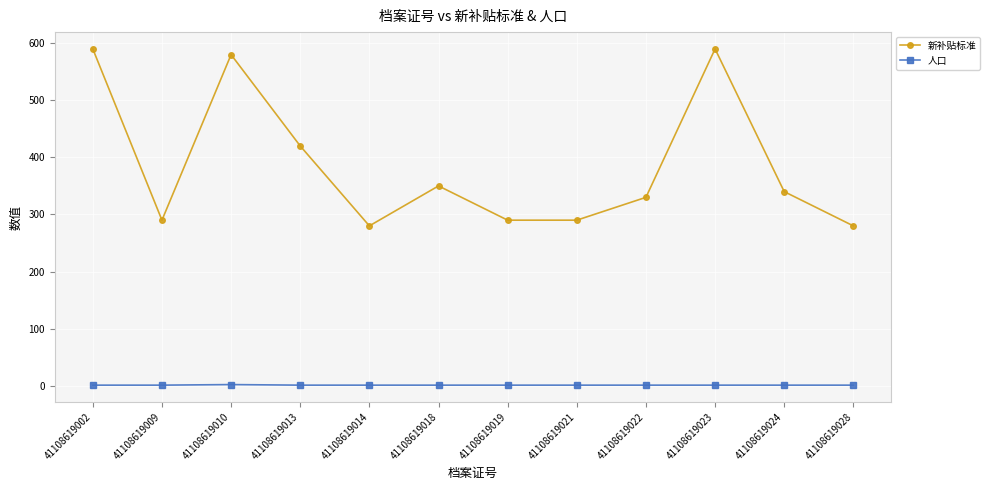

True or false: 新补贴标准 and 人口 cross at least once.

False